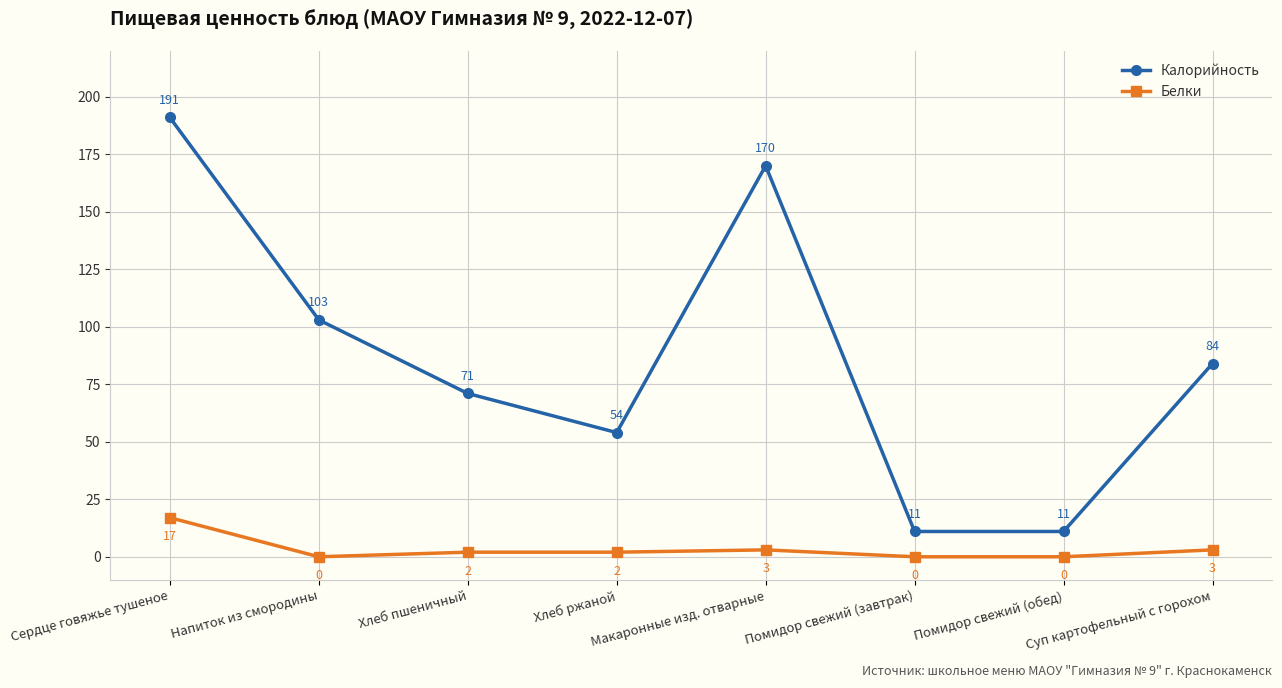

Is it true that Калорийность equals 11 at Помидор свежий (обед)?

True